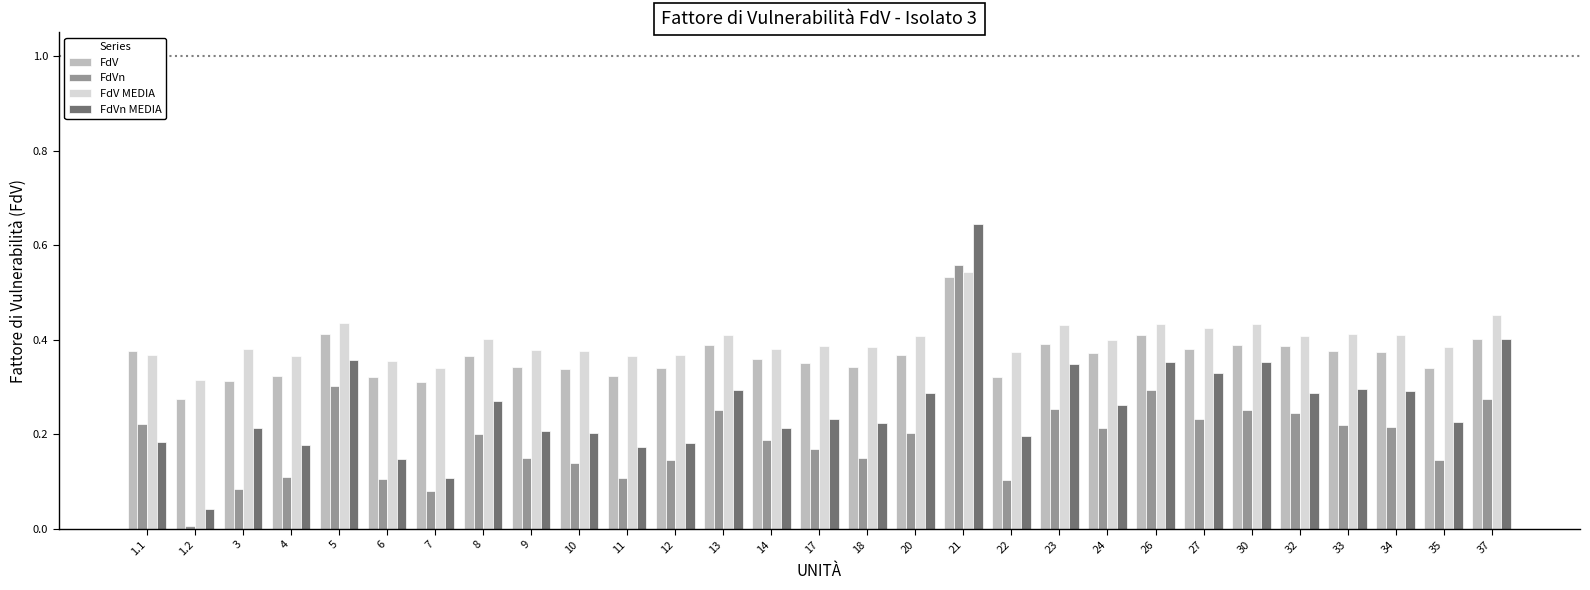

At which category does the chart reach its peak across all series?

21